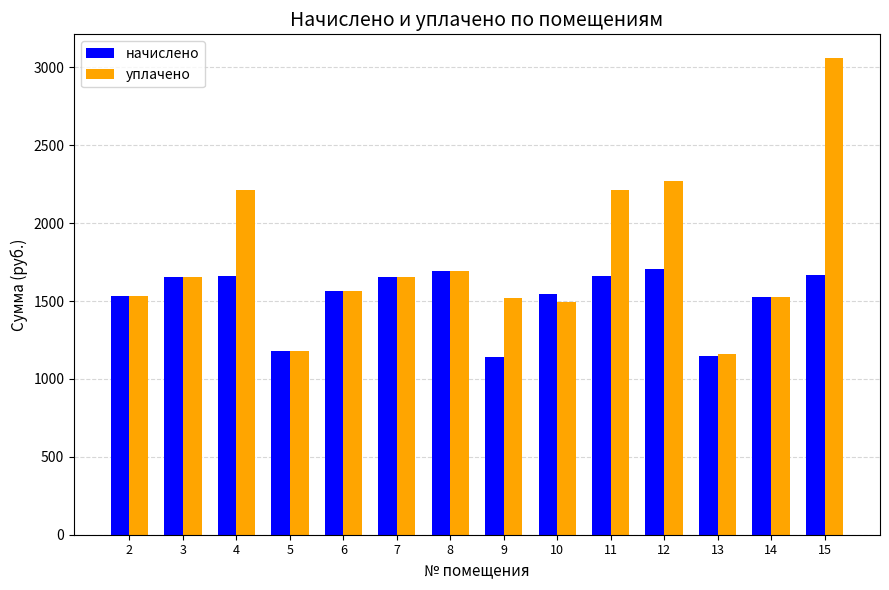

What is the maximum value for начислено?

1703.4